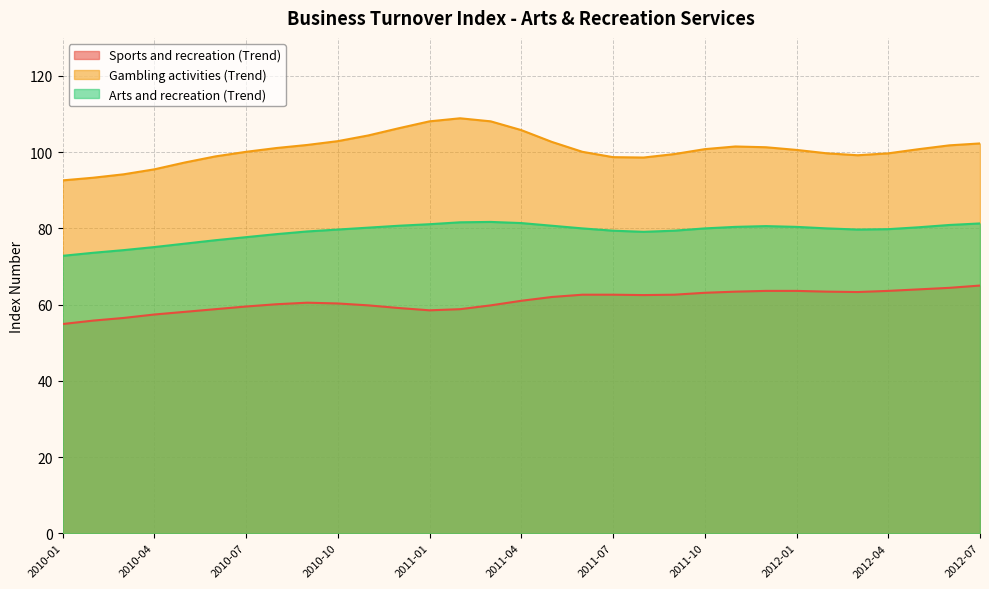

True or false: Arts and recreation (Trend) and Sports and recreation (Trend) cross at least once.

False